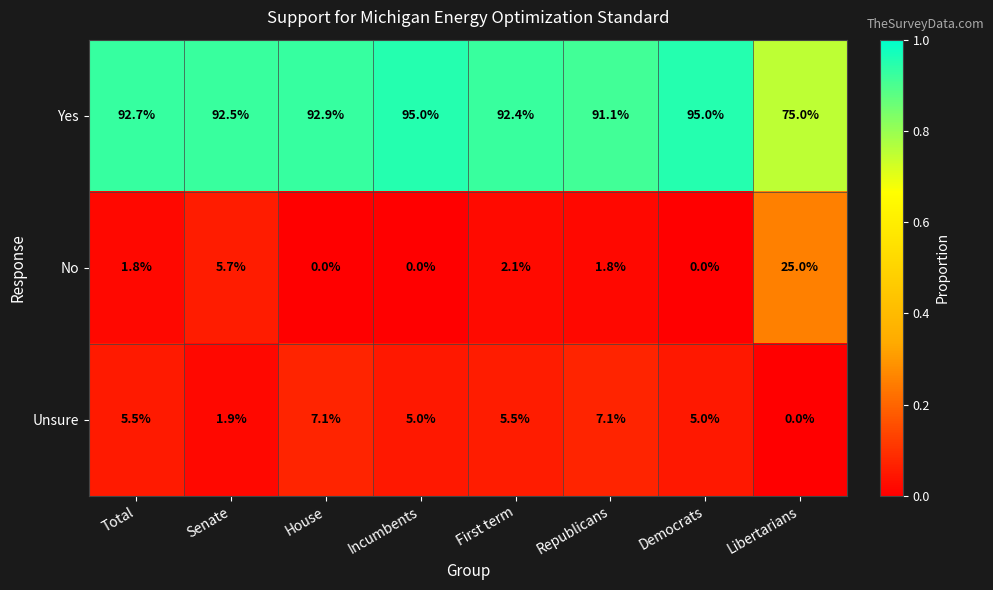

What is the total value across all series at House?

100.0